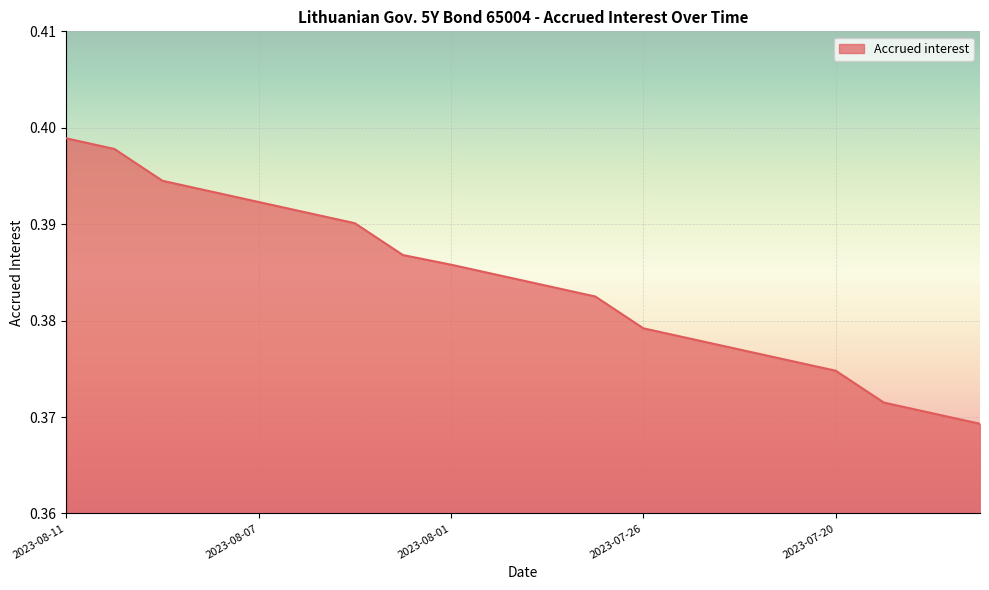

Reading left to right, what are all the values shown in this chart?

2023-08-11=0.4	2023-08-10=0.4	2023-08-09=0.4	2023-08-08=0.4	2023-08-07=0.4	2023-08-04=0.4	2023-08-03=0.4	2023-08-02=0.4	2023-08-01=0.4	2023-07-31=0.4	2023-07-28=0.4	2023-07-27=0.4	2023-07-26=0.4	2023-07-25=0.4	2023-07-24=0.4	2023-07-21=0.4	2023-07-20=0.4	2023-07-19=0.4	2023-07-18=0.4	2023-07-17=0.4